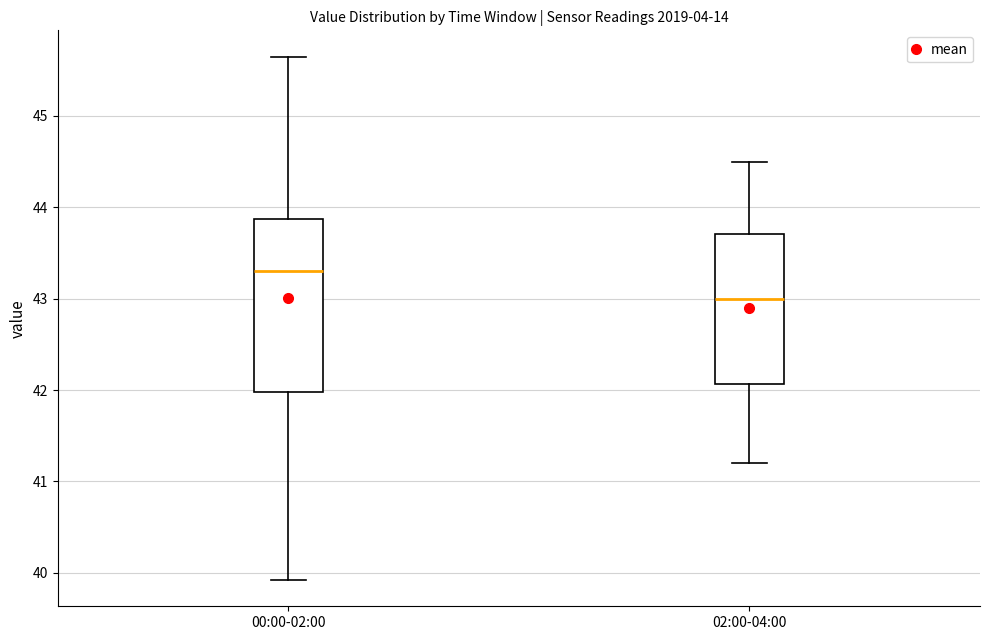

Where is the lower edge of the box for 02:00-04:00 on the y-axis? The values are not printed on the chart, so give them approximately, as read against the axis.

42.1